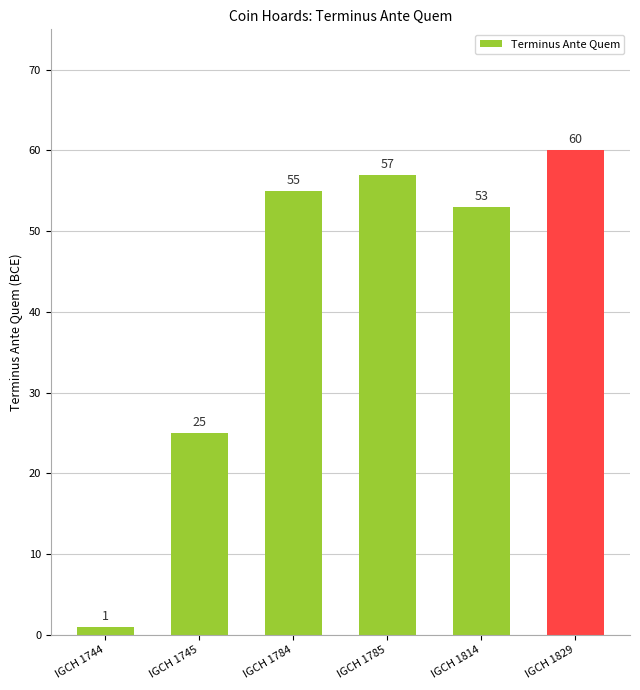

Reading left to right, what are all the values shown in this chart?

1	25	55	57	53	60